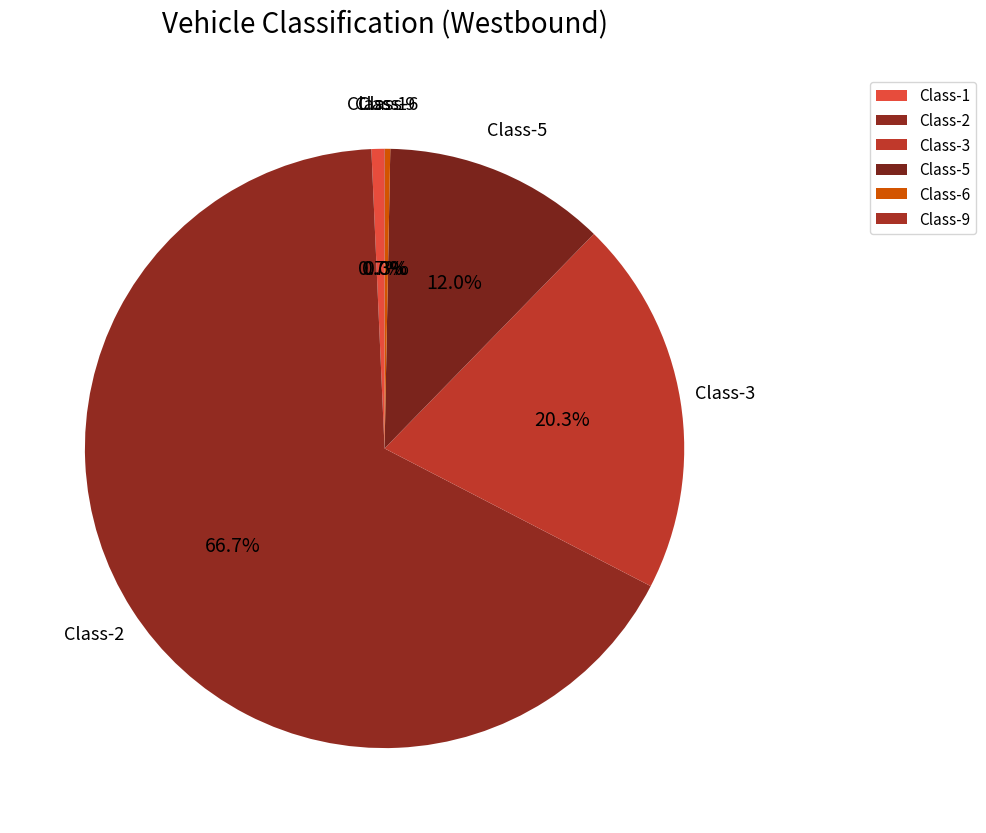

What is the total percentage of Class-6 and Class-3?

20.6%